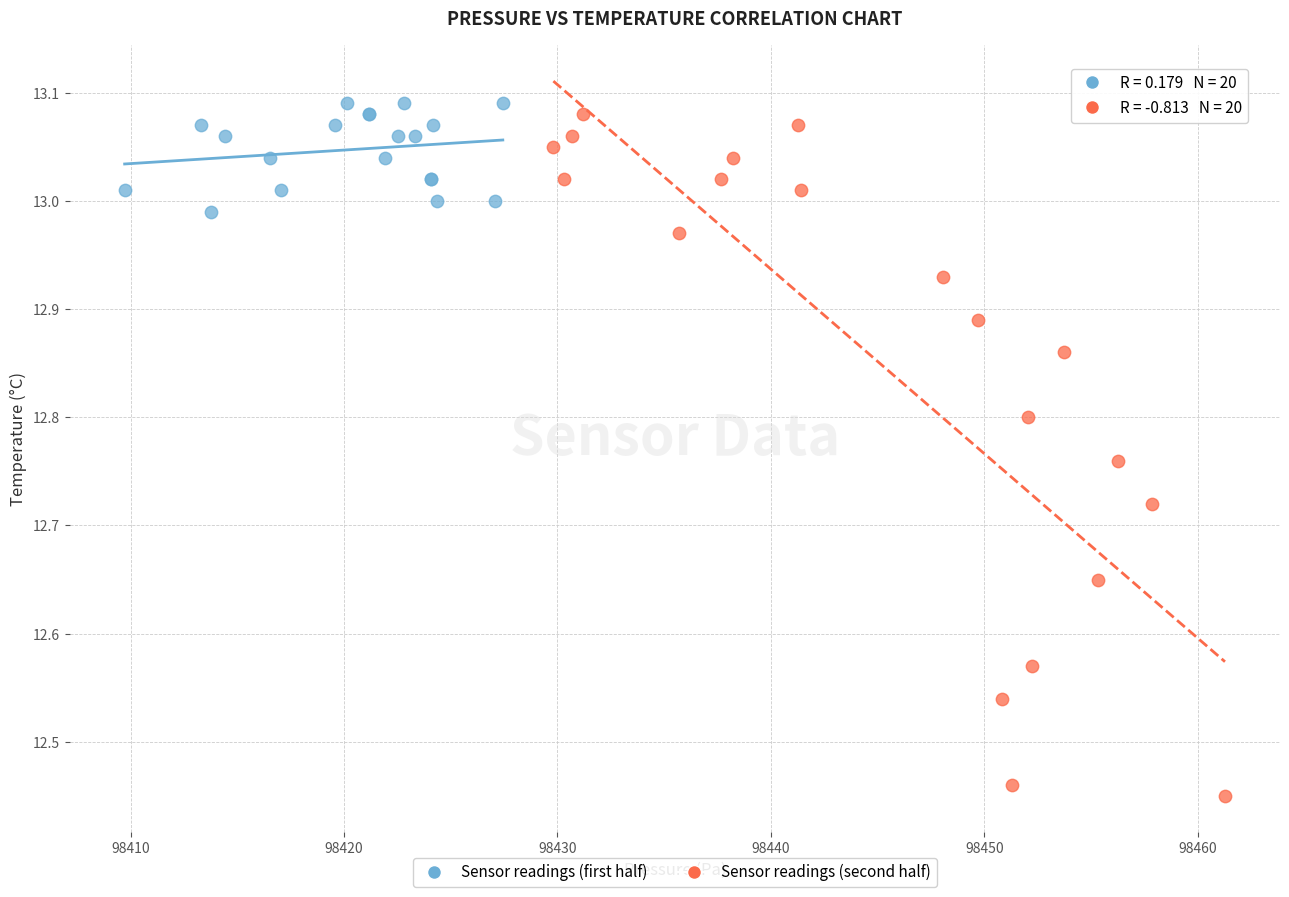

Which series has the largest Y range (max minus min)?

Sensor readings (second half)